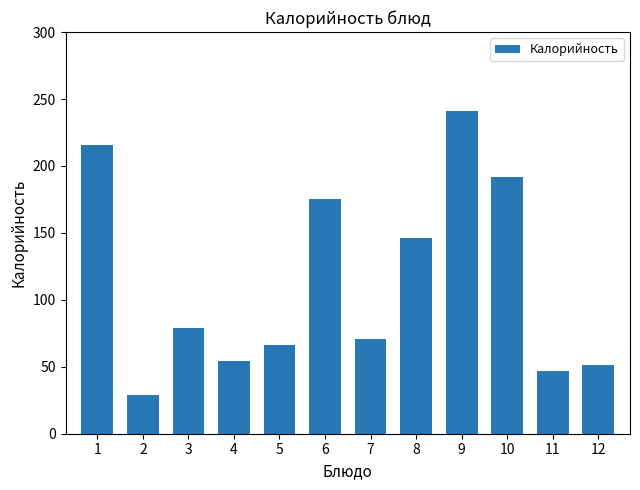

Reading right to left, list all the values displayed in this chart.

12=51.3	11=47.0	10=191.5	9=241.0	8=146.4	7=70.5	6=175.0	5=66.1	4=54.6	3=78.6	2=28.7	1=215.6